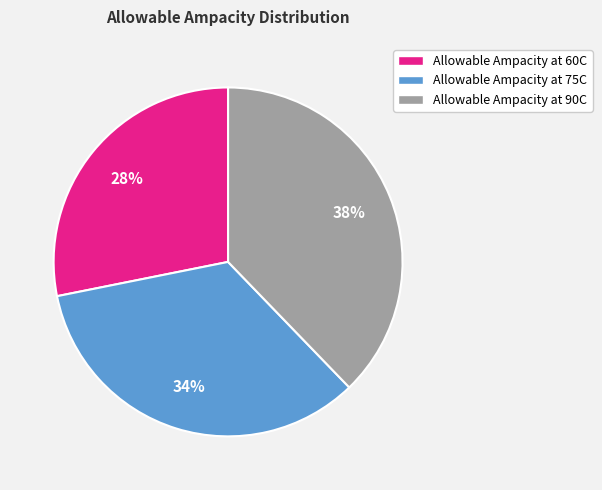

Combined, do Allowable Ampacity at 60C and Allowable Ampacity at 75C account for over 50%?

Yes